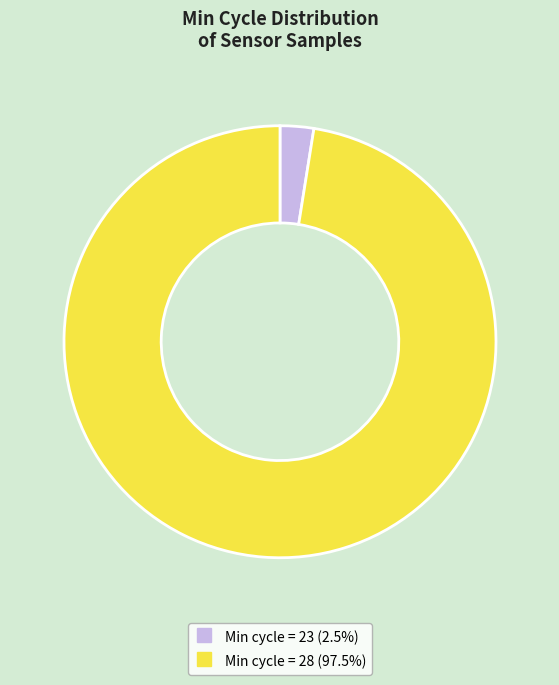

Is there a majority slice in this chart?

Yes